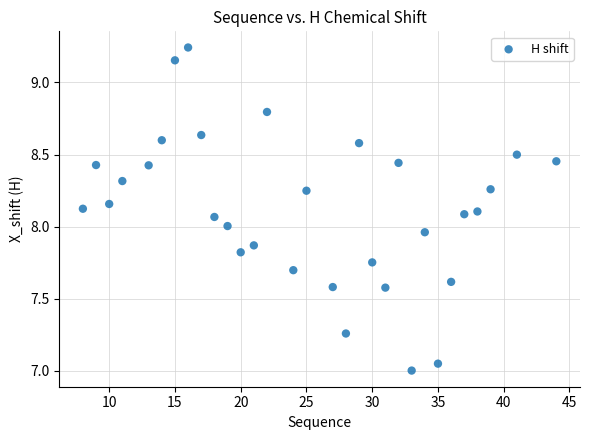

What is the range of Y values (max minus min)?

2.2